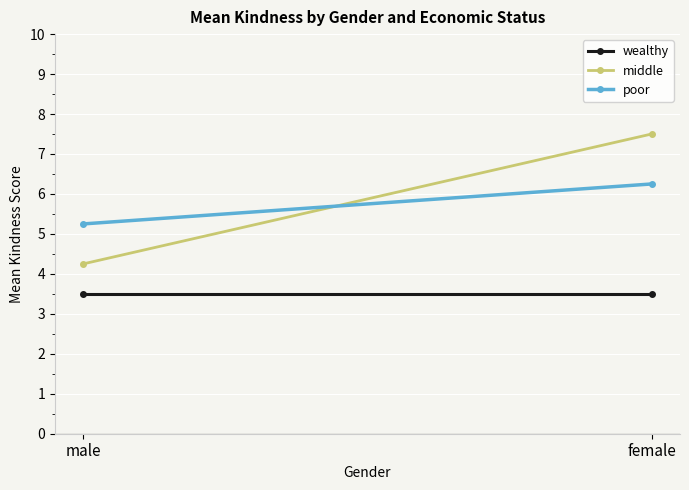

Reading left to right, list all the values displayed in this chart.

wealthy: male=3.5	female=3.5
middle: male=4.2	female=7.5
poor: male=5.2	female=6.2